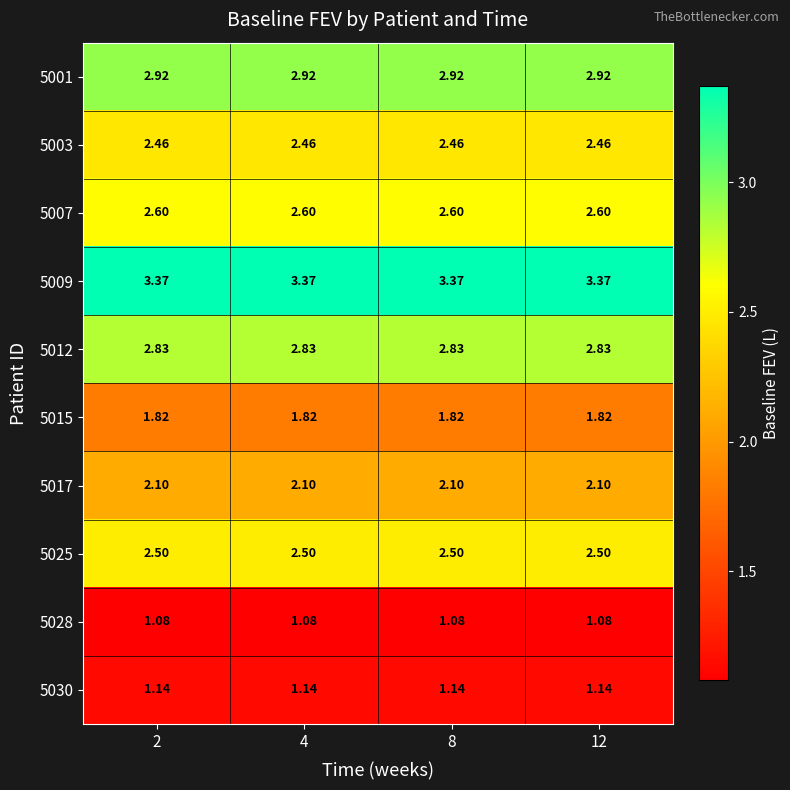

Is the value of 5028 at 4 greater than the value of 5015 at 12?

No